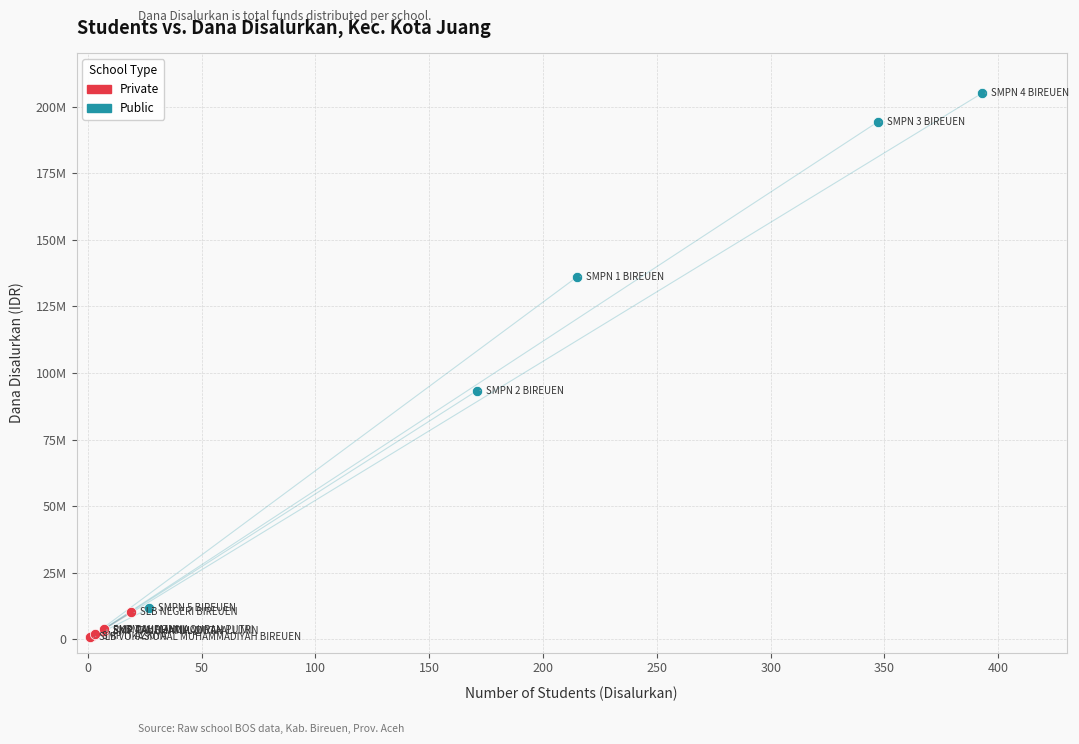

Which series reaches the minimum Y coordinate?

Private